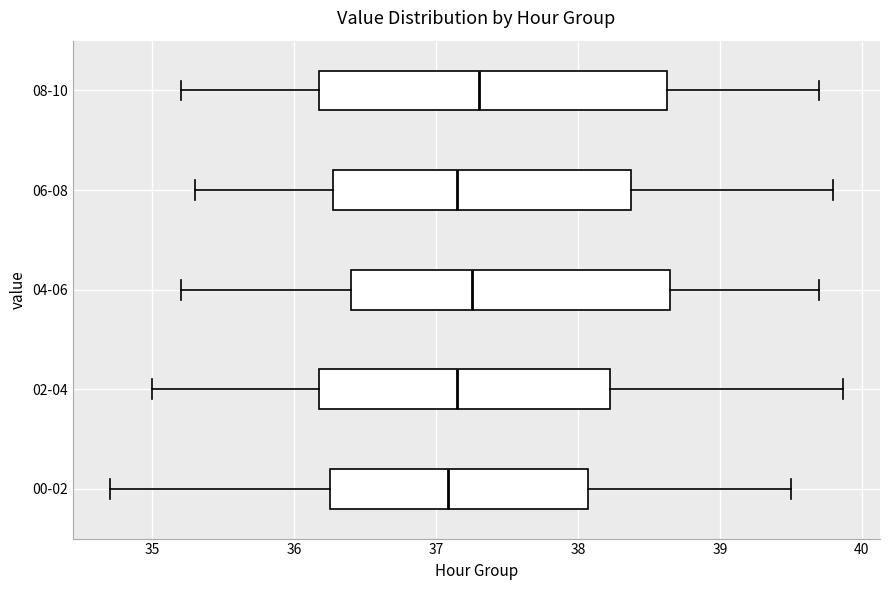

Reading bottom to top, read every box against the x-axis: the position of its median line, the range the box covers, and the ends of its whiskers. The values are not printed on the chart, so give them approximately, as read against the axis.

00-02: median 37.1, box 36.3 to 38.1, whiskers 34.7 to 39.5
02-04: median 37.2, box 36.2 to 38.2, whiskers 35.0 to 39.9
04-06: median 37.3, box 36.4 to 38.7, whiskers 35.2 to 39.7
06-08: median 37.2, box 36.3 to 38.4, whiskers 35.3 to 39.8
08-10: median 37.3, box 36.2 to 38.6, whiskers 35.2 to 39.7